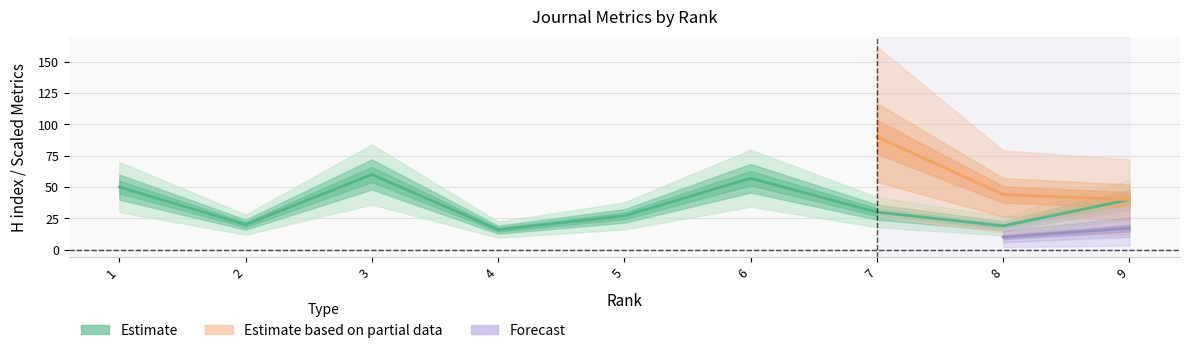

What is the value of the 6th point from the left?

57